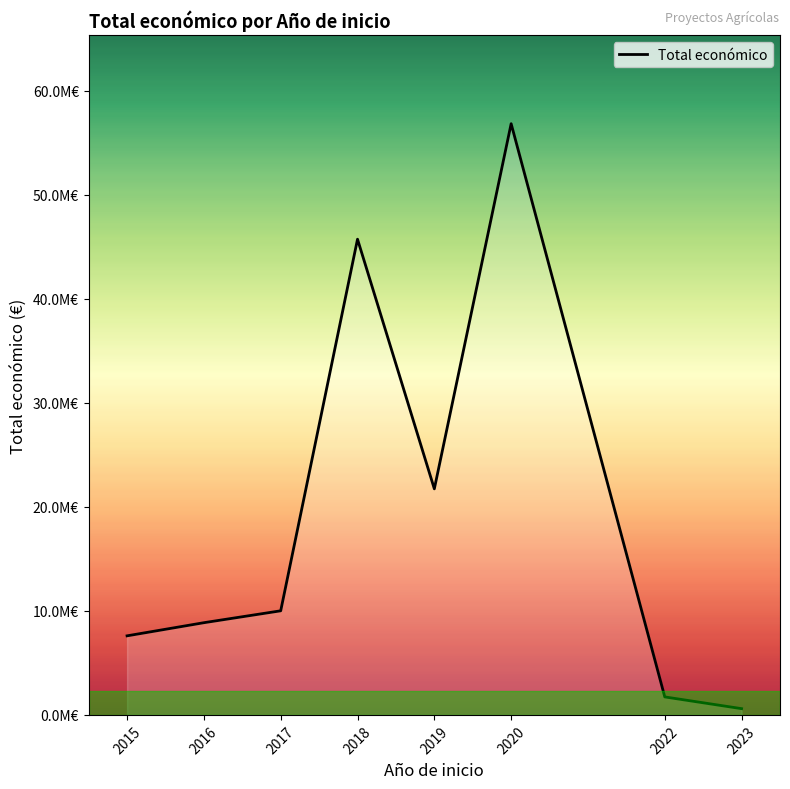

What is the sum of the values at 2016 and 2019?

30585135